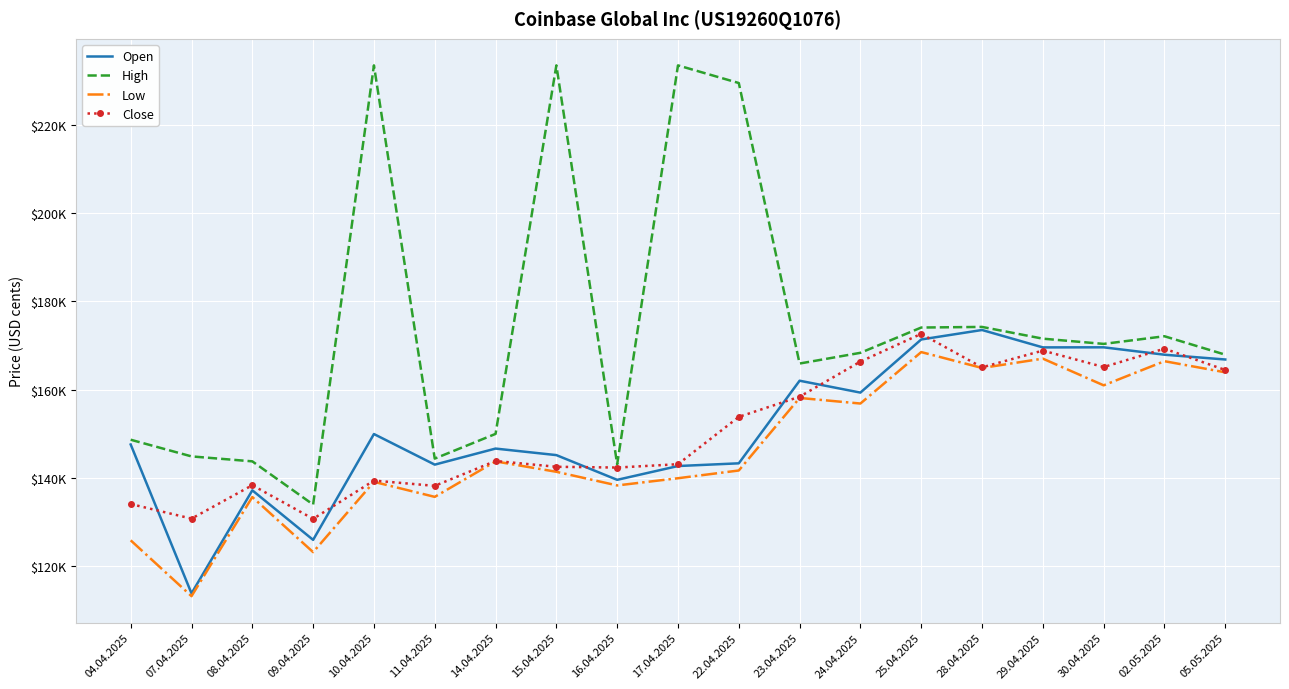

Count the number of data series in this chart.

4